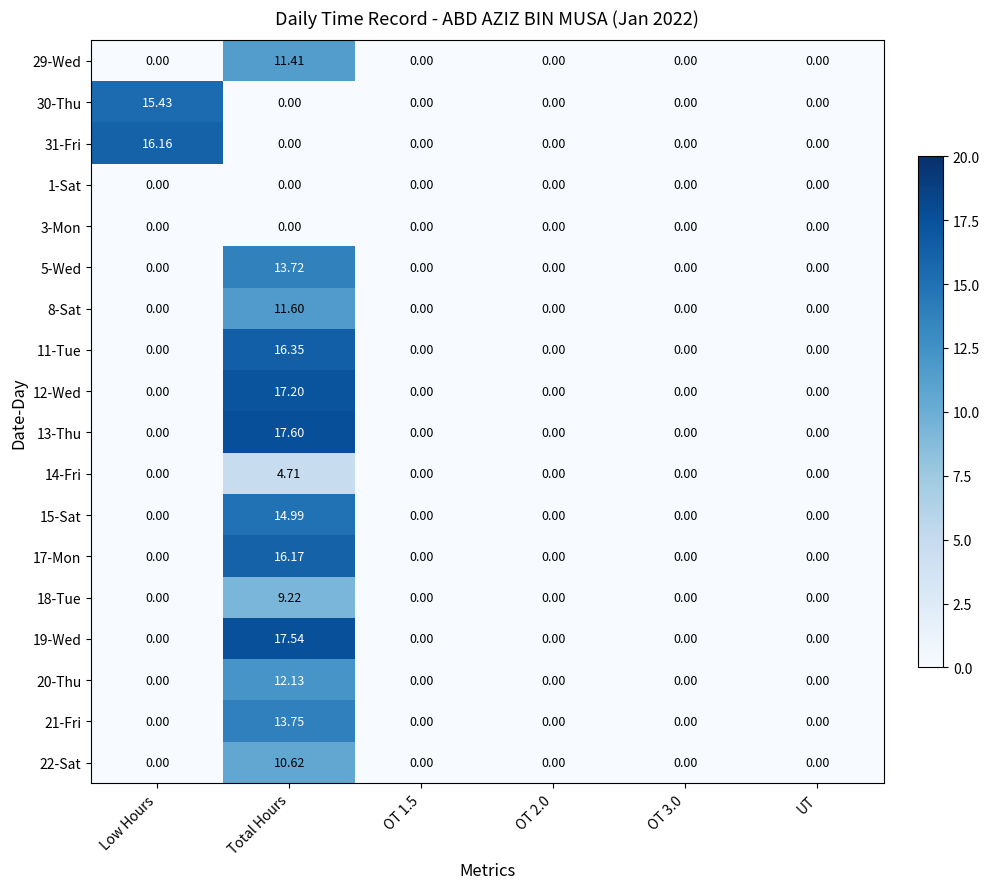

What is the difference between the highest and lowest values at Total Hours?

17.6